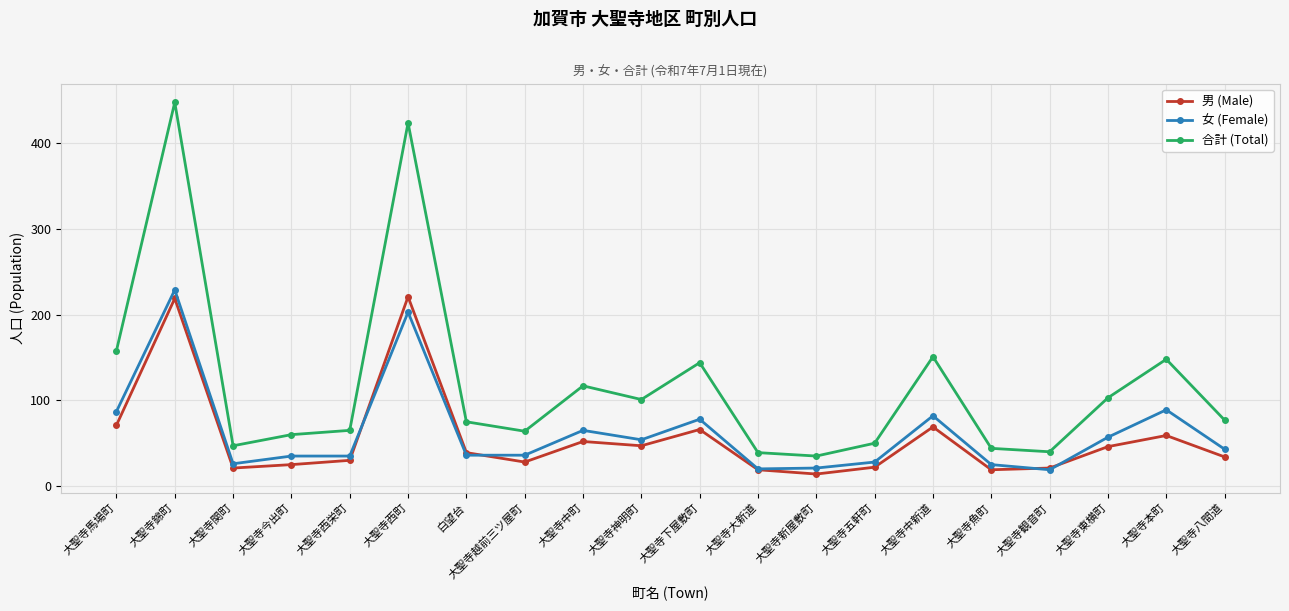

Does the chart have visible grid lines?

Yes